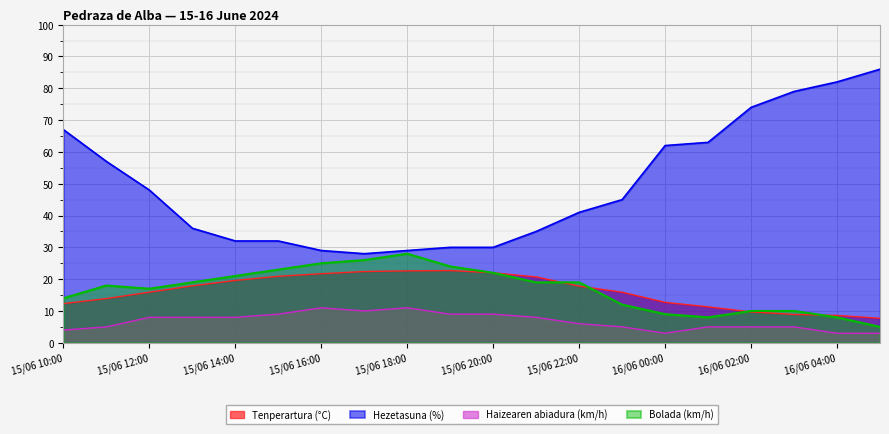

What is the label of the 17th point from the right?

15/06 13:00